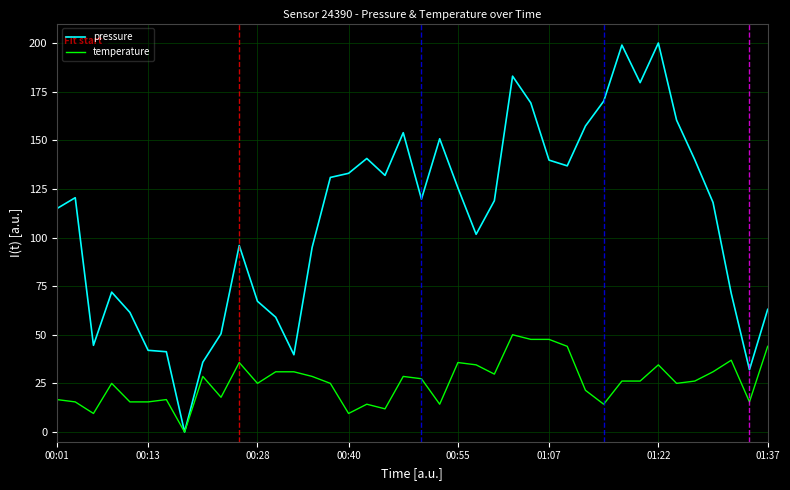

What is the maximum value for temperature?

50.0